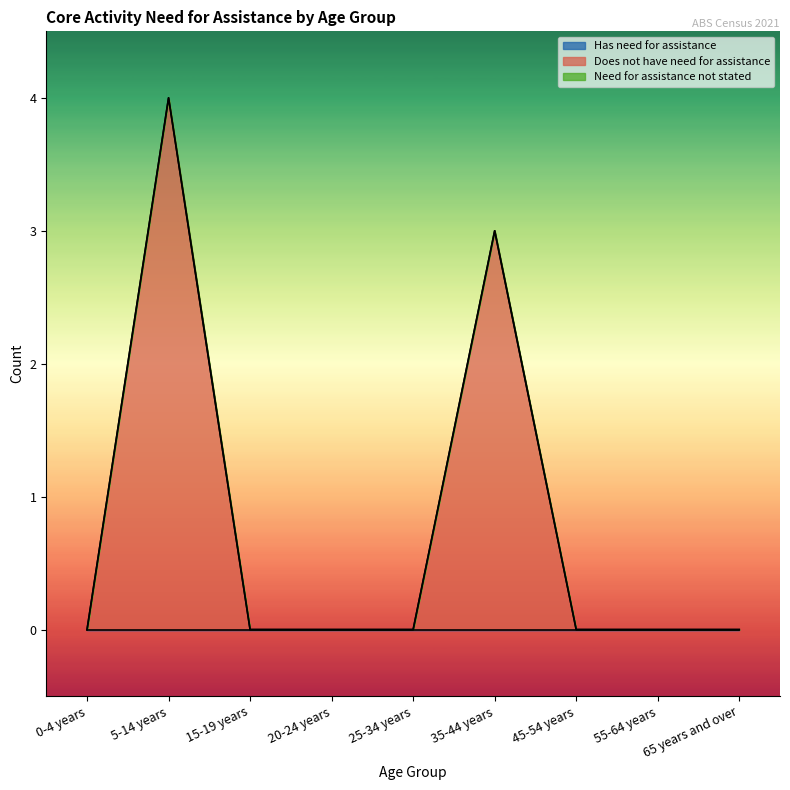

Between 20-24 years and 25-34 years, which series saw the biggest shift?

Has need for assistance